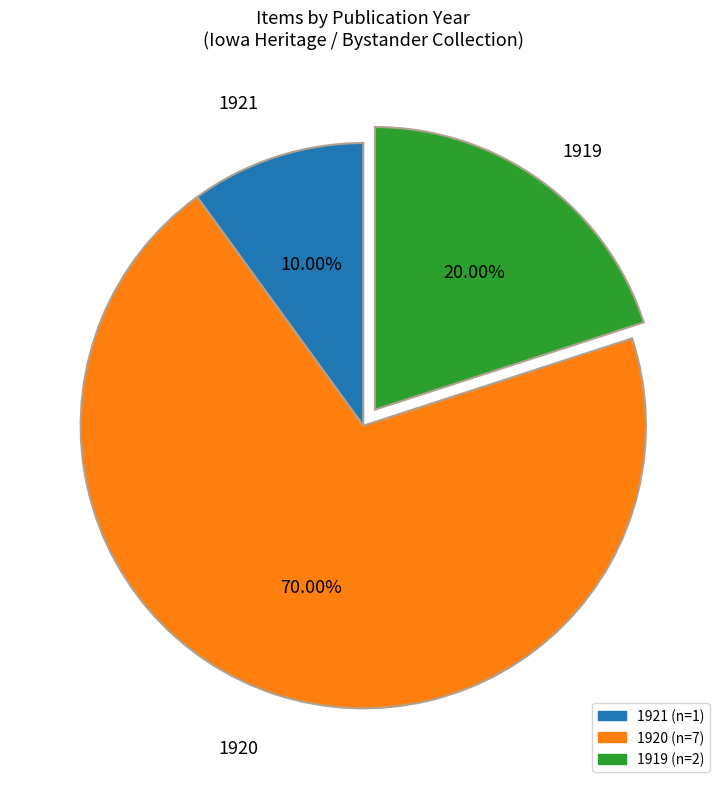

Do 1919 and 1921 together represent more than half of the pie?

No